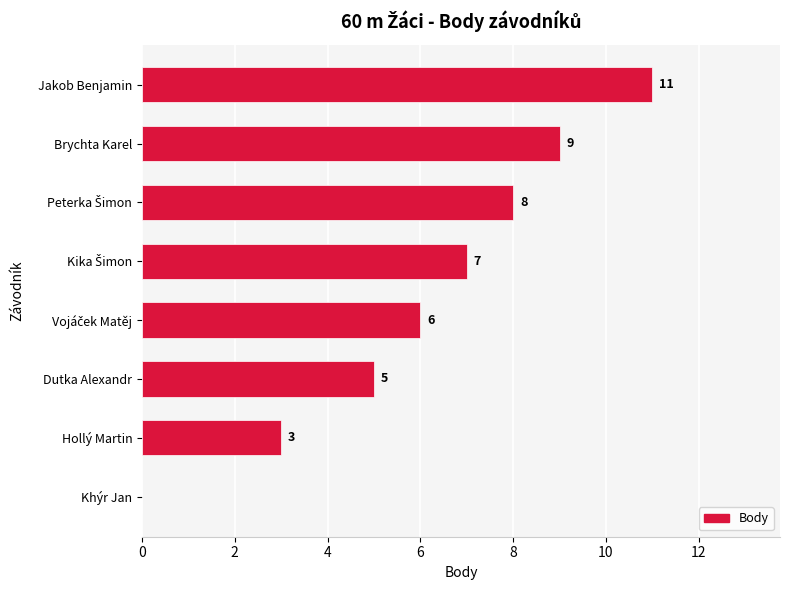

What is the change in value from Dutka Alexandr to Brychta Karel?

+4